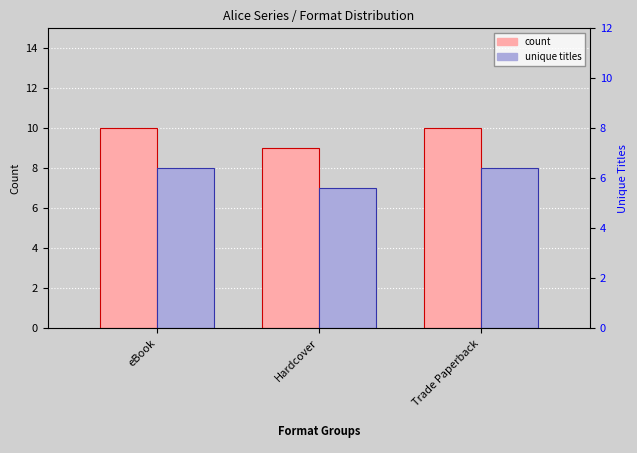

Which has a higher value, Hardcover or eBook?

eBook